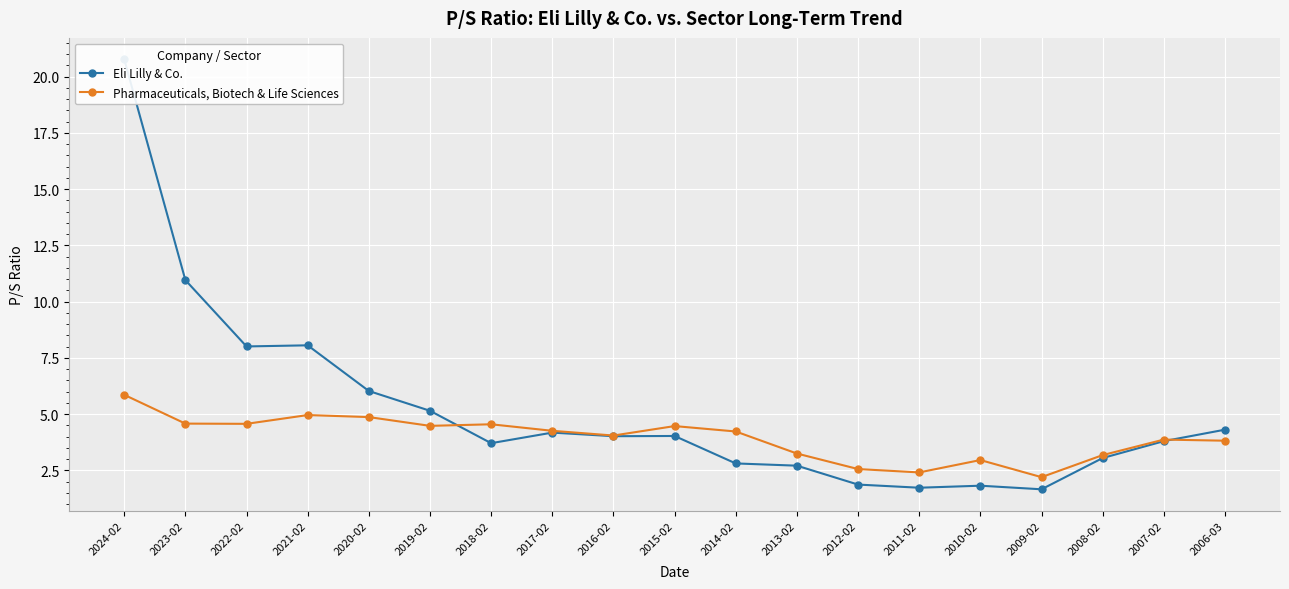

How many lines are shown in the chart?

2